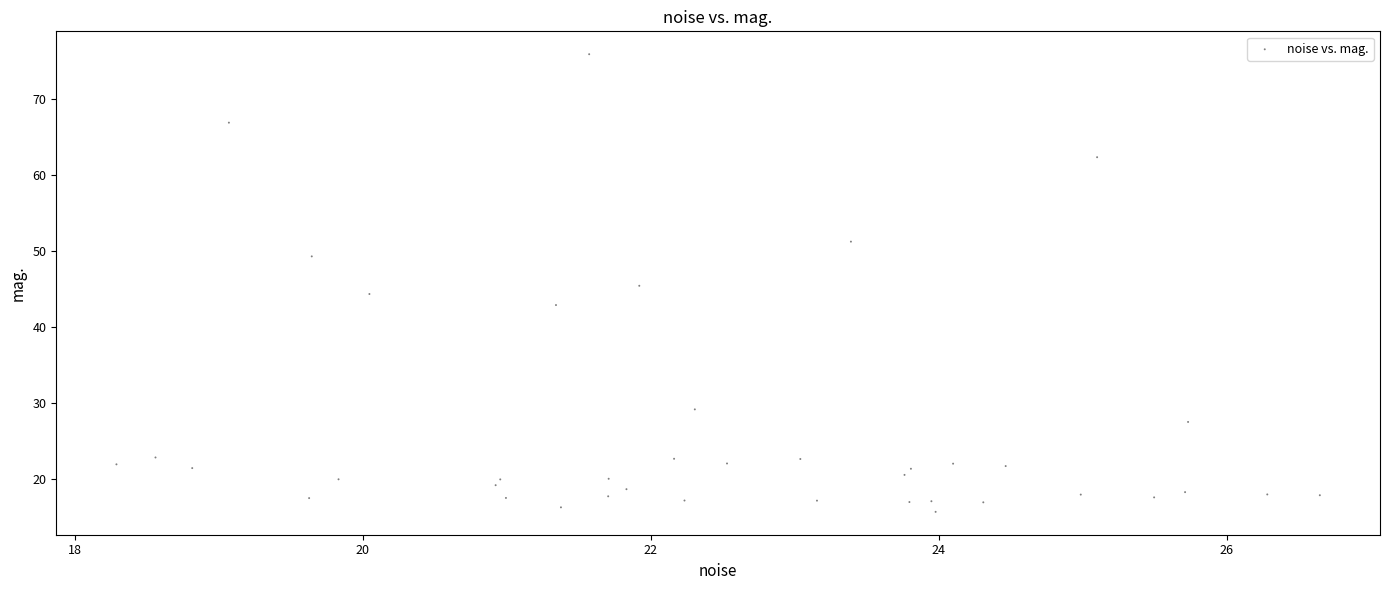

What is the range of X values (max minus min)?

8.4